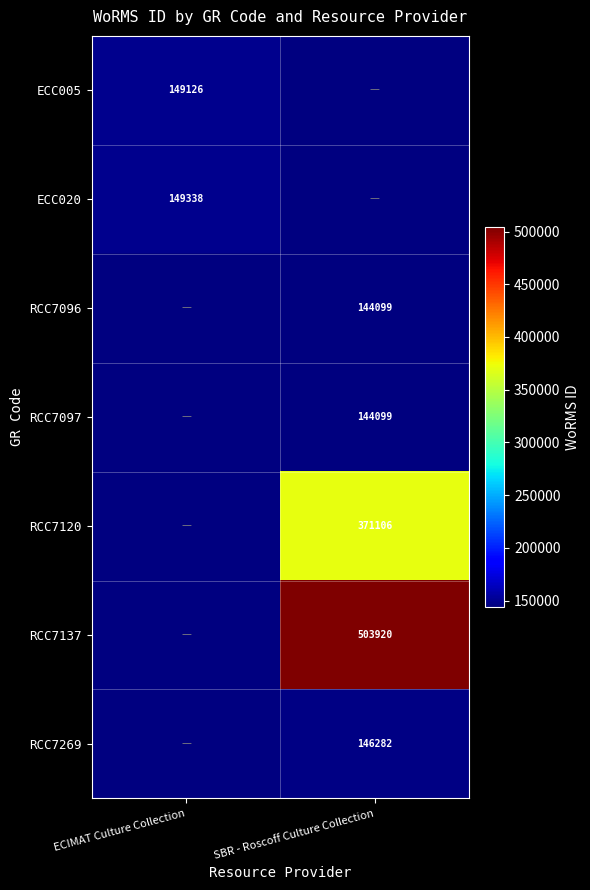

Is the value of RCC7269 at SBR - Roscoff Culture Collection greater than the value of RCC7120 at SBR - Roscoff Culture Collection?

No